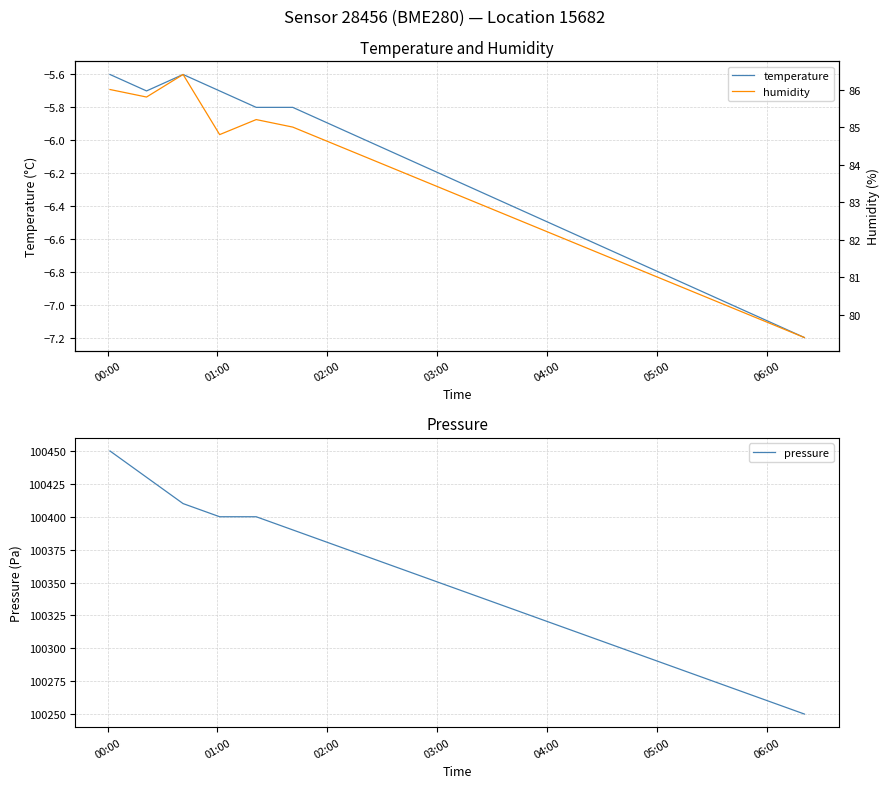

In temperature, how many points are higher than both neighbors (excluding endpoints)?

1